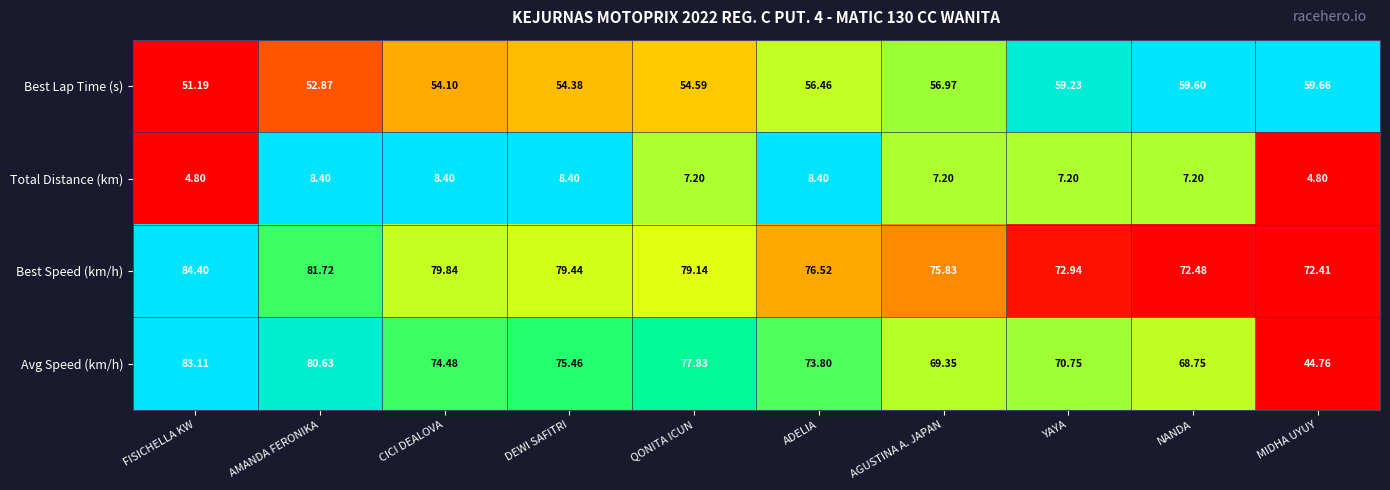

Which series has the widest spread of values?

Avg Speed (km/h)